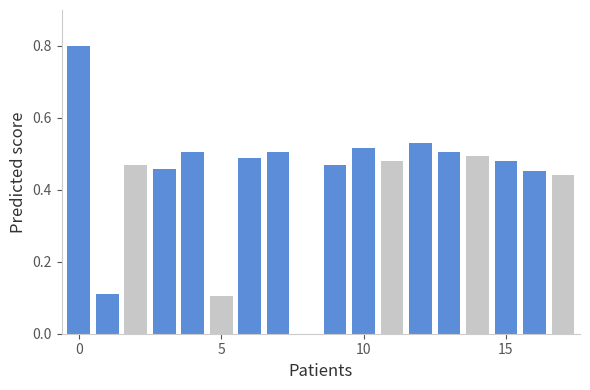

What is the greatest value displayed?

0.8